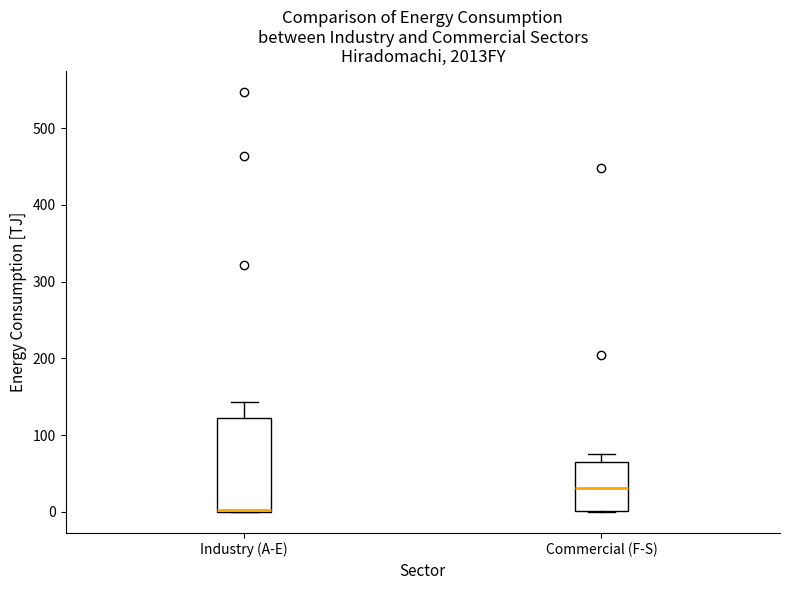

Reading left to right, transcribe this box plot: for each box, give where its median line is, the range the box spans, and where its two whiskers end, as read against the y-axis. The values are not printed on the chart, so give them approximately, as read against the axis.

Industry (A-E): median 0, box 0 to 120, whiskers 0 to 140
Commercial (F-S): median 30, box 0 to 70, whiskers 0 to 80